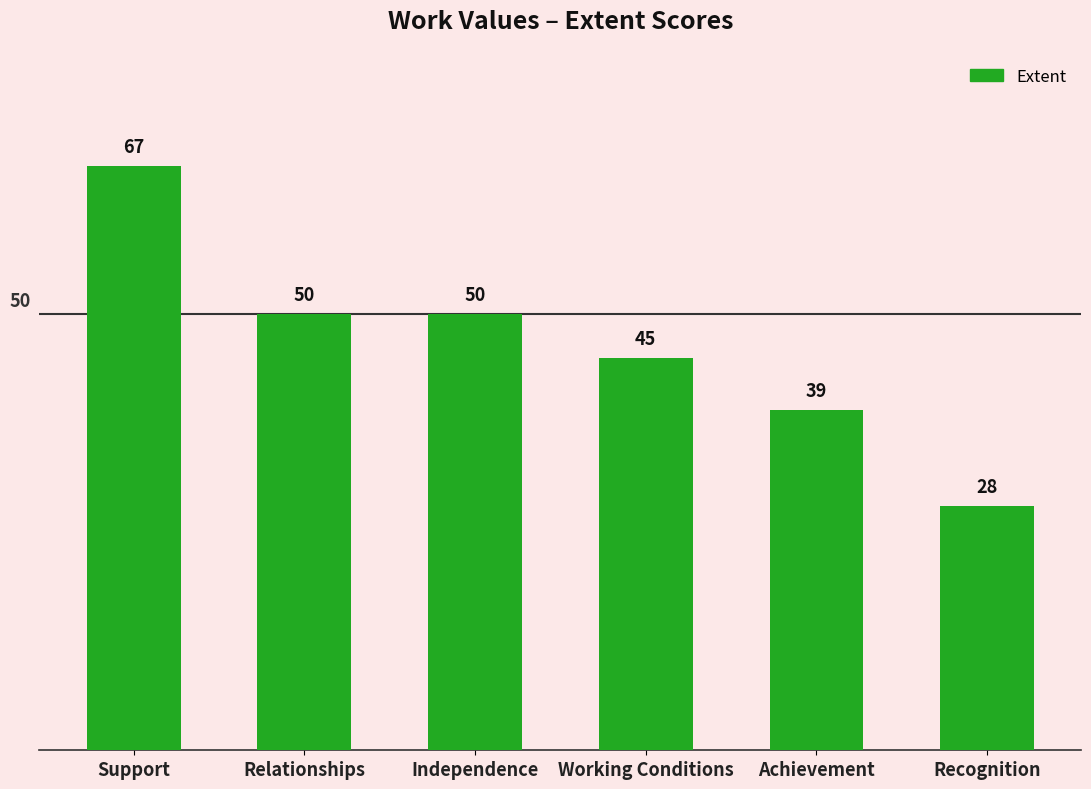

Reading right to left, list all the values displayed in this chart.

28	39	45	50	50	67